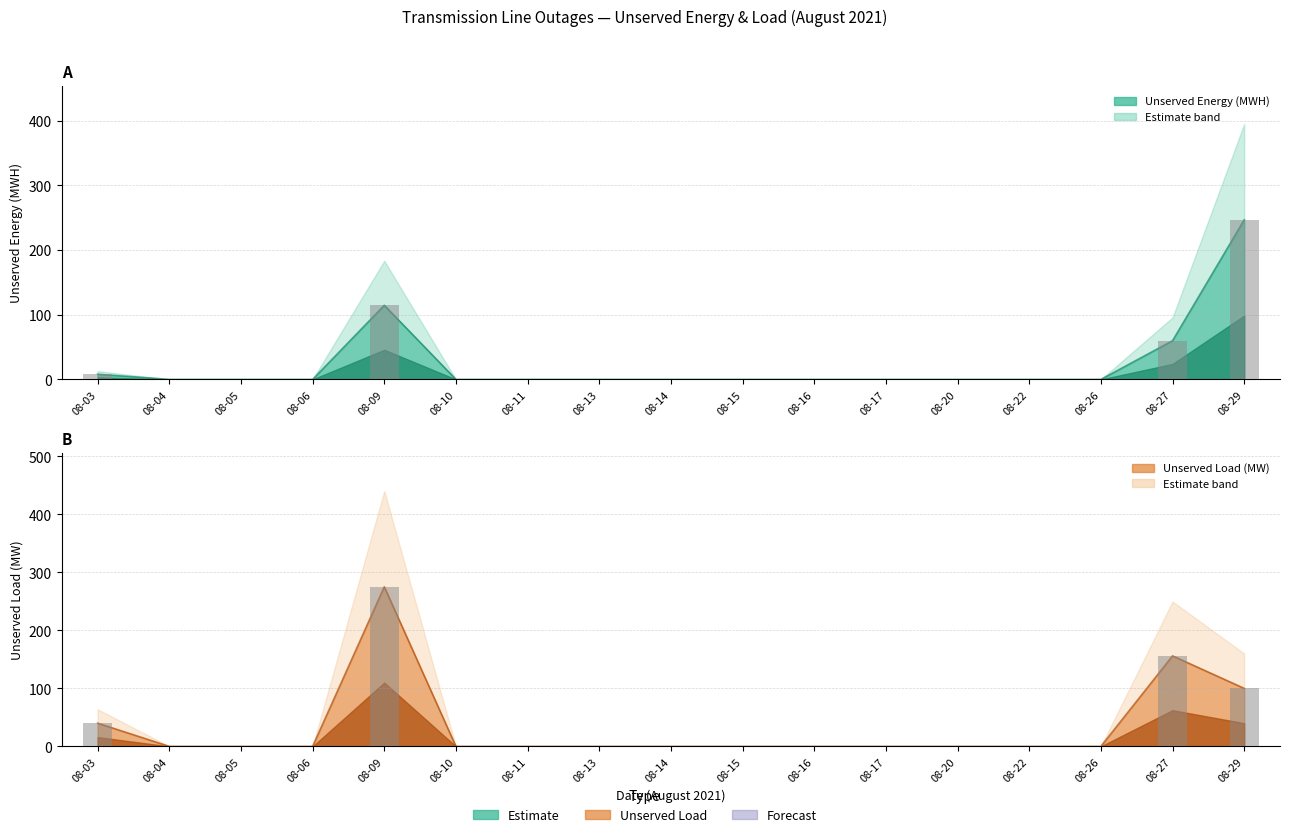

How many data points in Unserved Load (MW) are above 0?

4